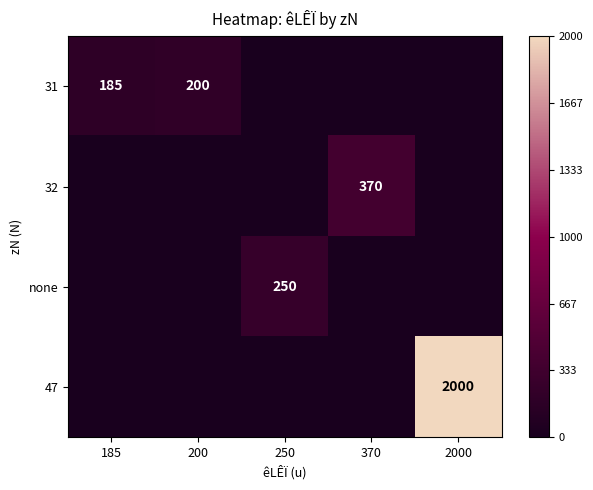

The value of 31 at 200 is 123. True or false?

False